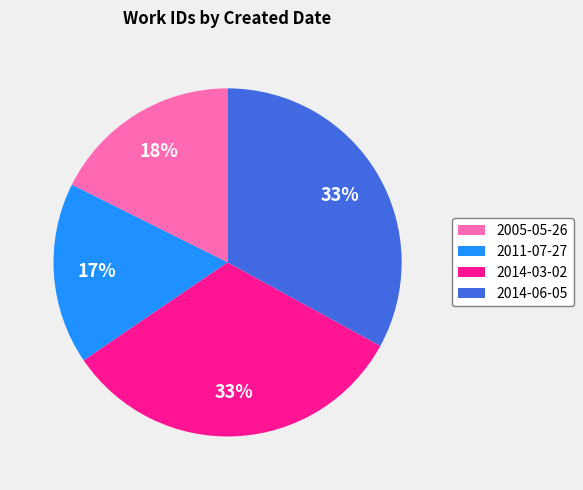

How many segments does this pie chart have?

4